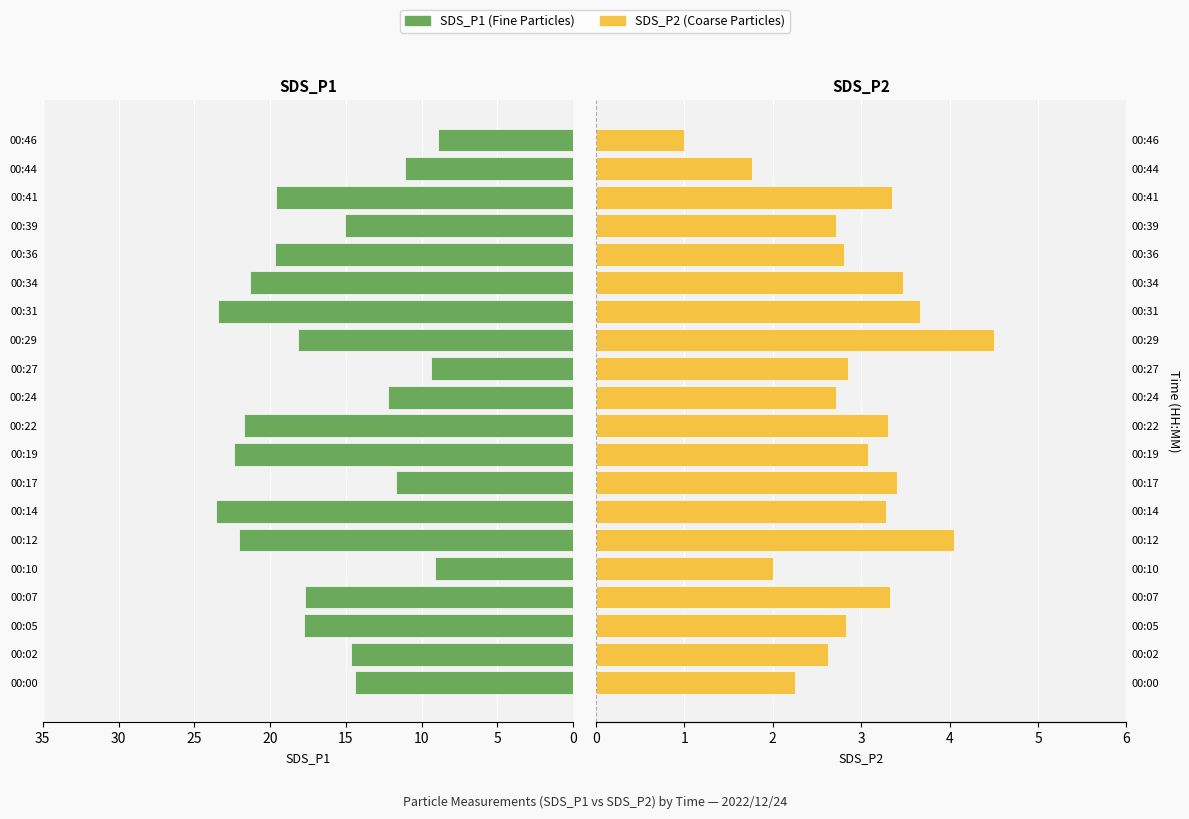

Reading left to right, what are all the values shown in this chart?

SDS_P1: 14.4	14.7	17.8	17.7	9.1	22.1	23.6	11.7	22.4	21.8	12.2	9.3	18.1	23.4	21.3	19.7	15.1	19.6	11.1	8.9
SDS_P2: 2.2	2.6	2.8	3.3	2.0	4.0	3.3	3.4	3.1	3.3	2.7	2.9	4.5	3.7	3.5	2.8	2.7	3.4	1.8	1.0